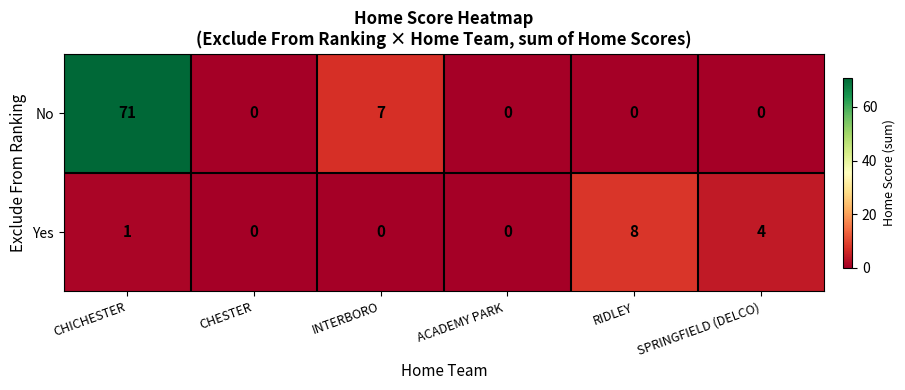

At how many categories does at least one series exceed 10?

1